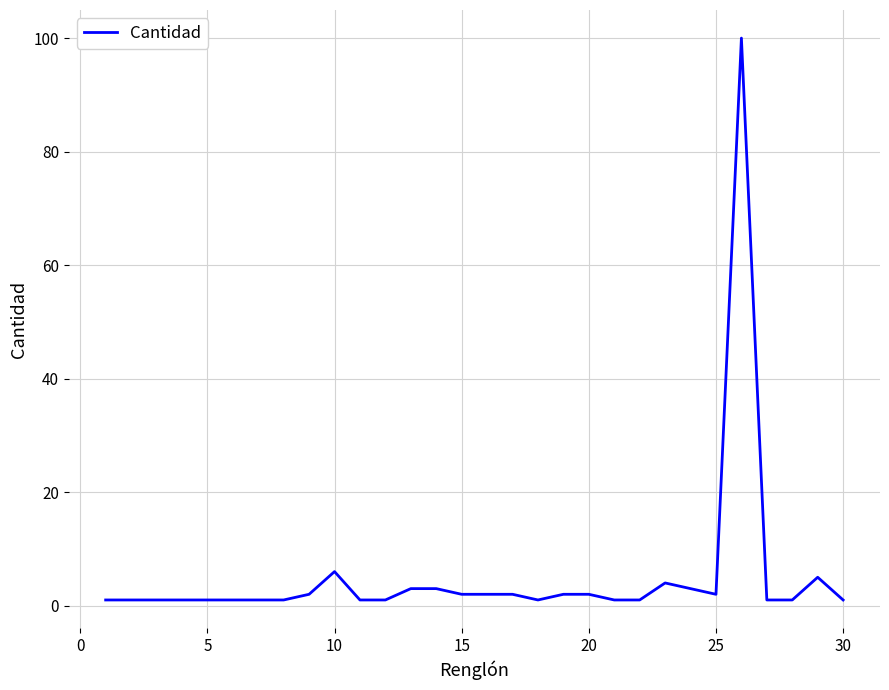

What is the difference between the maximum and minimum values?

99